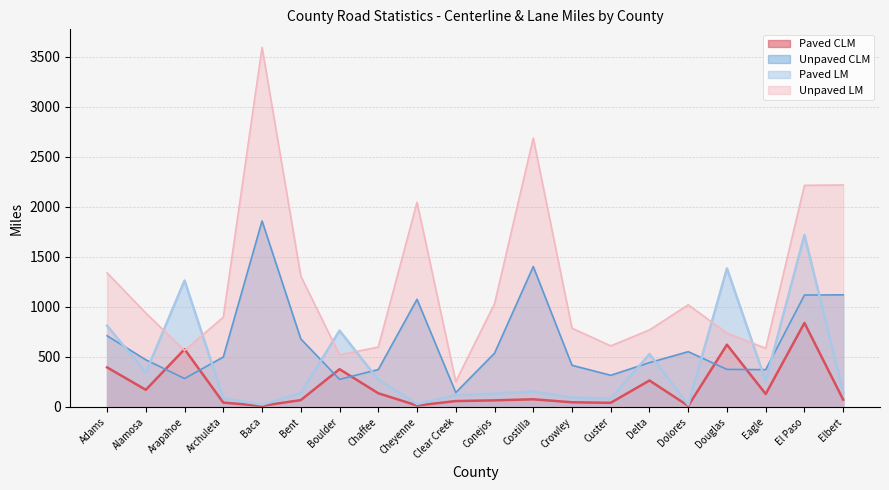

The value of Paved LM at Archuleta is 86.8. True or false?

True